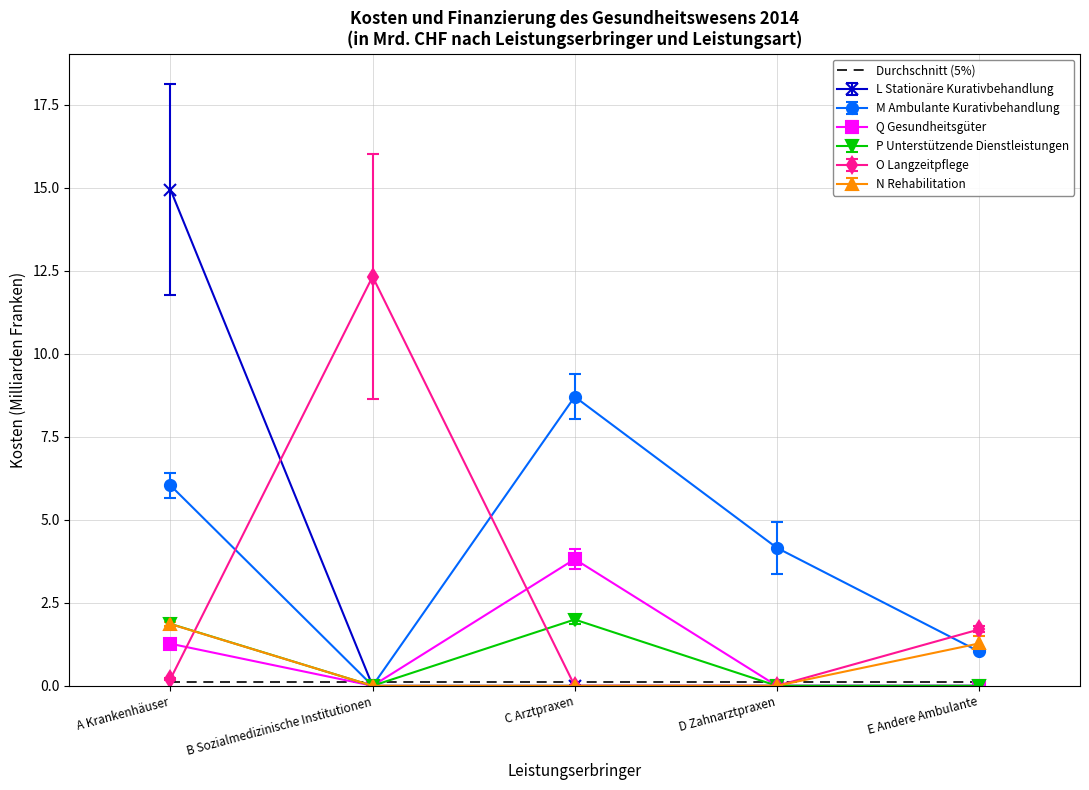

Which series has the largest range (max minus min)?

L Stationäre Kurativbehandlung